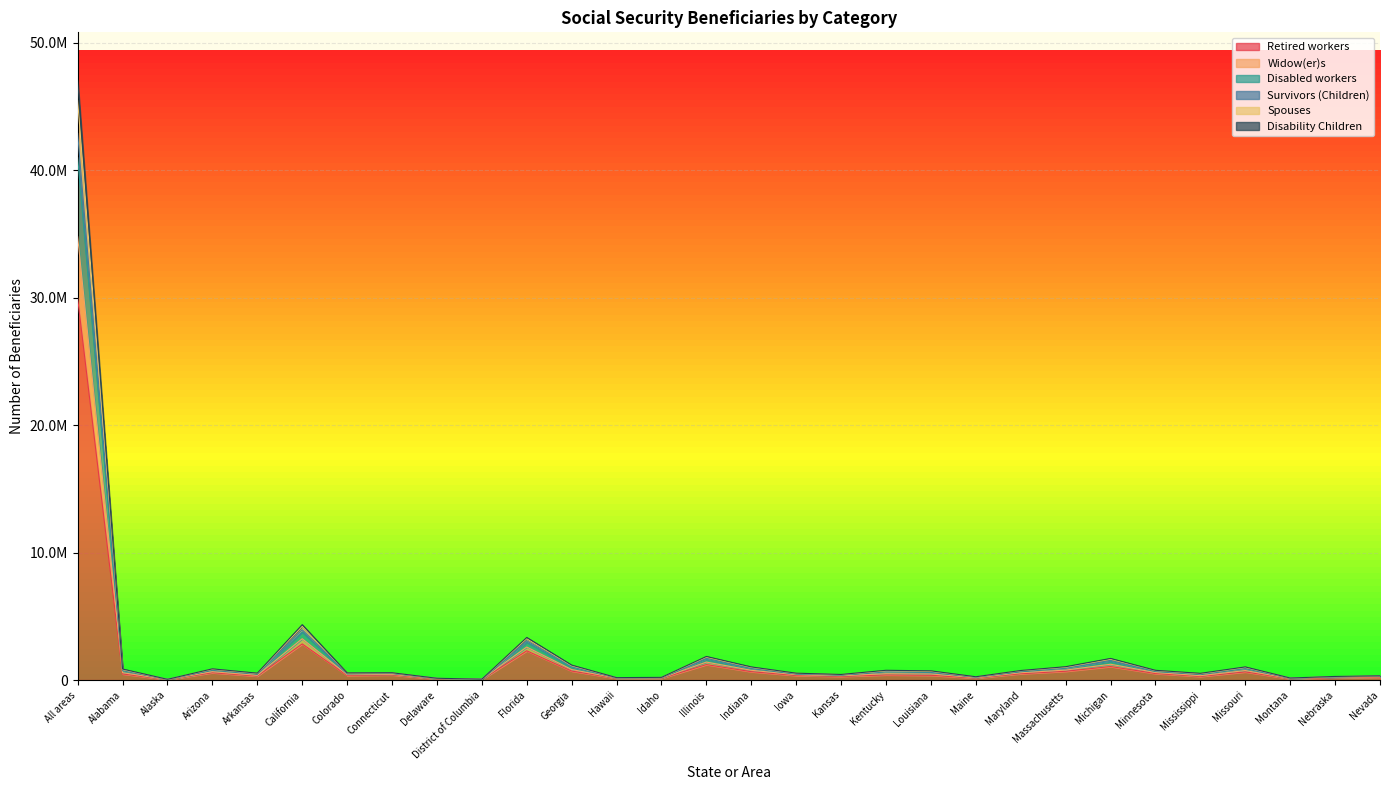

Reading left to right, what are all the values shown in this chart?

Retired workers: 29952474	481767	37077	581471	314941	2839289	366765	405529	94854	46394	2298010	708468	140474	139300	1217013	661266	361716	292861	406999	377296	161159	500356	692180	1064310	516614	288318	643450	106254	189792	228660
Widow(er)s: 47051995	868136	61329	882692	545706	4347919	563541	577083	144354	70993	3344861	1177656	193794	215381	1854462	1034450	543328	443055	770246	725909	263148	752978	1051482	1699126	768396	531664	1034719	164108	286990	335038
Disabled workers: 42884348	781835	56017	806217	494110	3948887	512293	537048	132902	67180	3082146	1079889	180418	194904	1704127	946182	495245	406191	685414	637919	237848	697438	965736	1542876	703762	478365	944595	149325	261324	311009
Survivors (Children): 45453201	824383	58764	853292	519653	4219387	547157	560717	139332	69427	3253481	1129249	189456	208061	1798920	998507	529379	430282	729054	690949	250933	732595	1011124	1637783	747517	500248	995412	159599	278613	325189
Spouses: 40979717	739540	51307	773041	470250	3776212	490558	517113	127321	62676	2974554	1016416	174023	186811	1625907	903803	478103	389586	652925	592833	229705	661164	931265	1470728	678240	447457	901932	143118	251400	298742
Disability Children: 34781446	580780	42192	658365	372719	3247661	421744	454603	107867	53268	2596245	828478	156290	159543	1413730	769348	421500	338804	499711	482385	185651	575224	785924	1243182	592765	345317	749066	123444	220112	255093